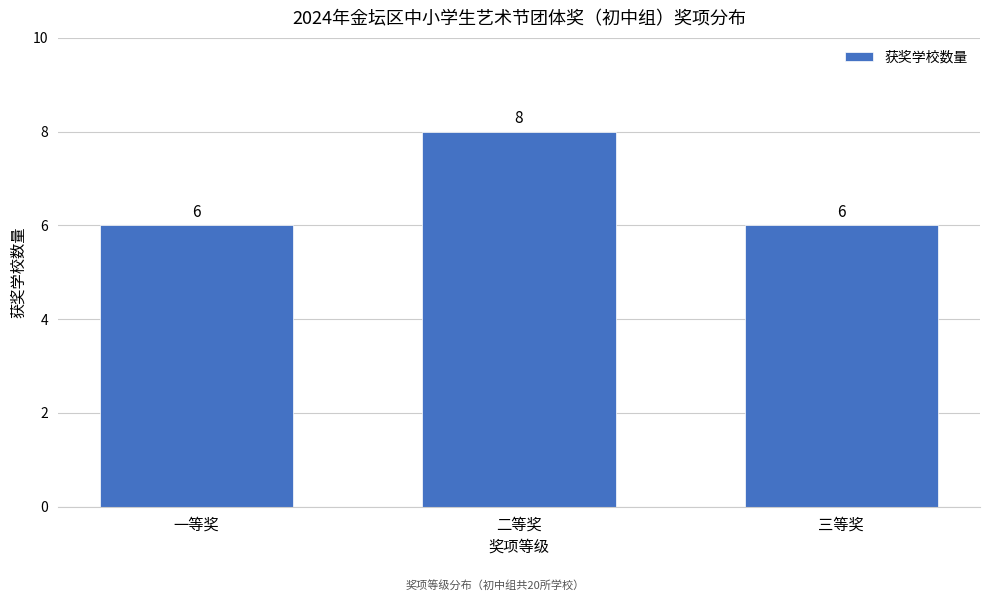

Reading right to left, what are all the values shown in this chart?

三等奖=6	二等奖=8	一等奖=6